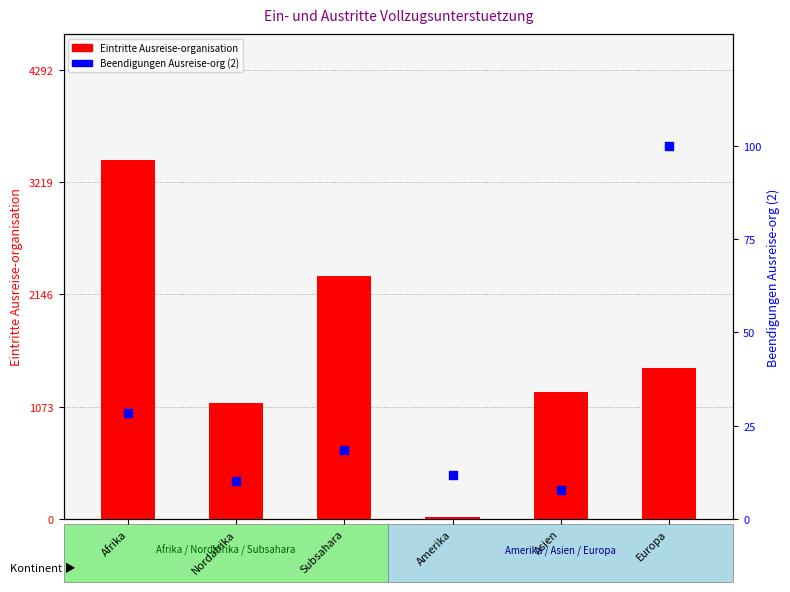

Which series contains the lowest Y value?

Beendigungen Ausreise-org (2)